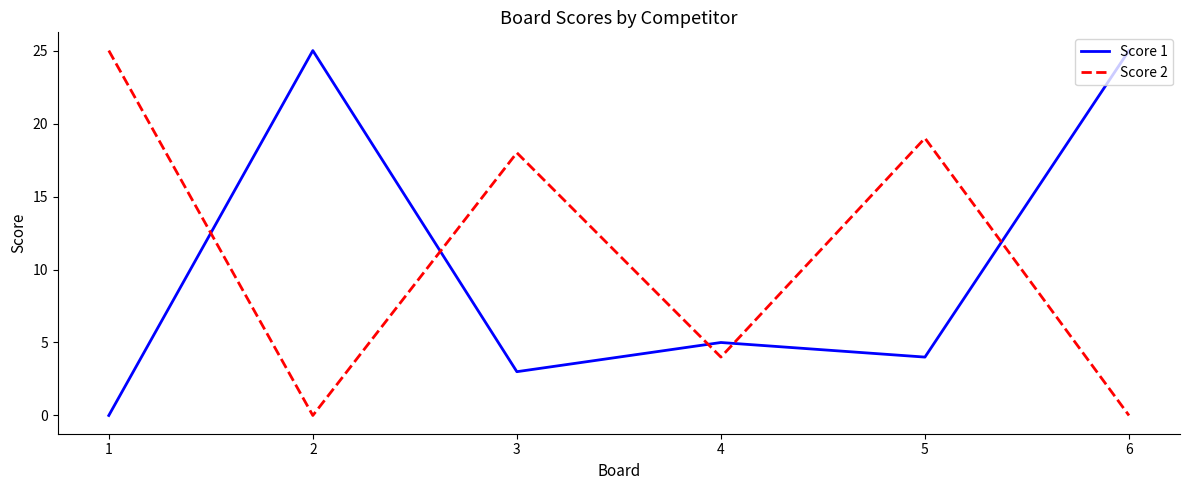

Where does the Score 1 series first go above 5?

2